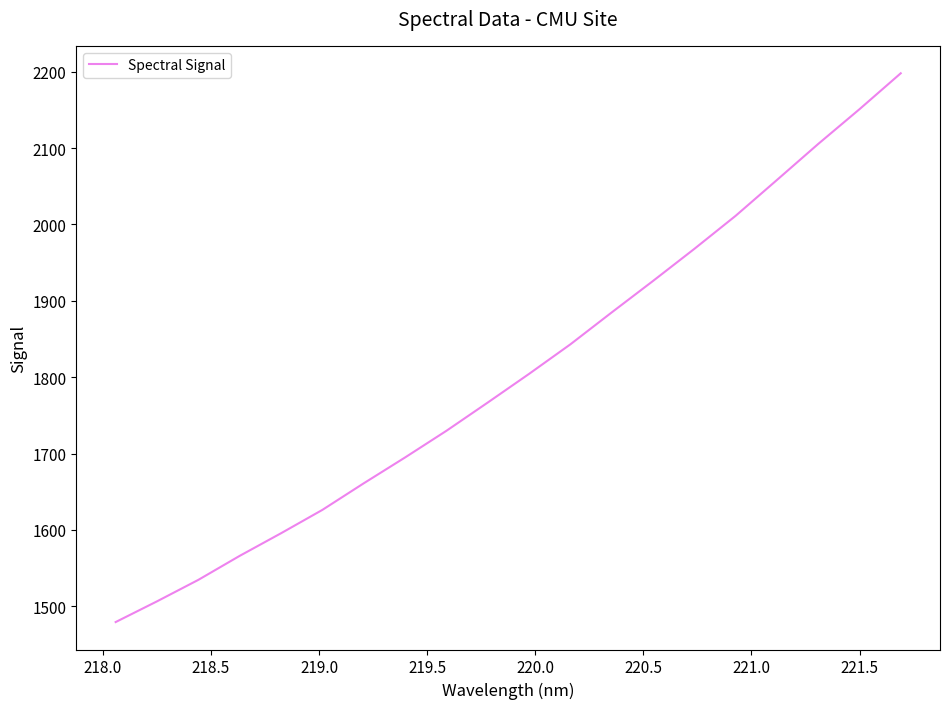

What is the difference between the maximum and minimum values?

718.4